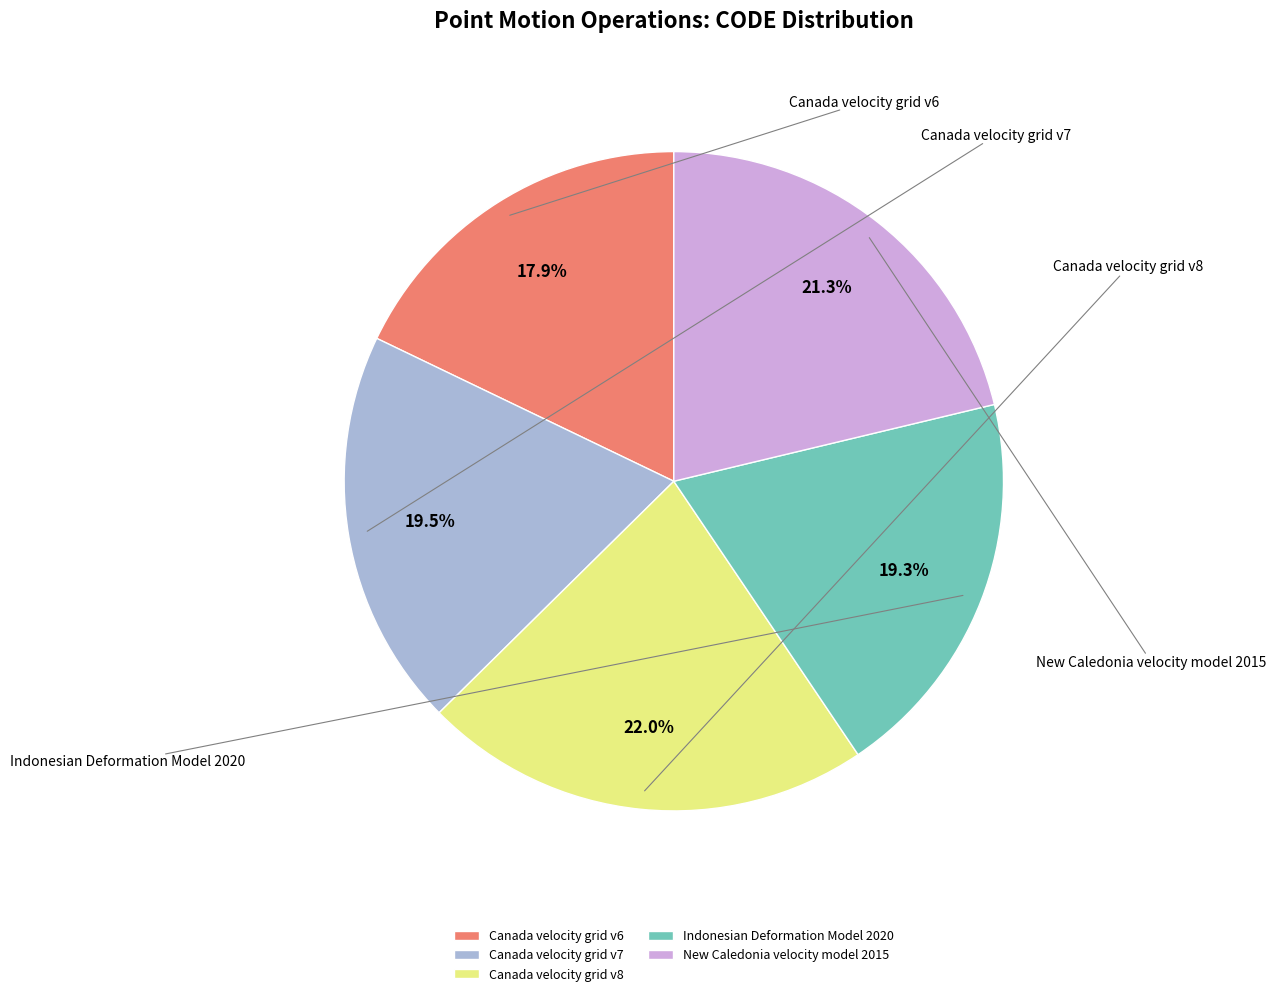

What percentage is NOT represented by Canada velocity grid v8?

78.0%